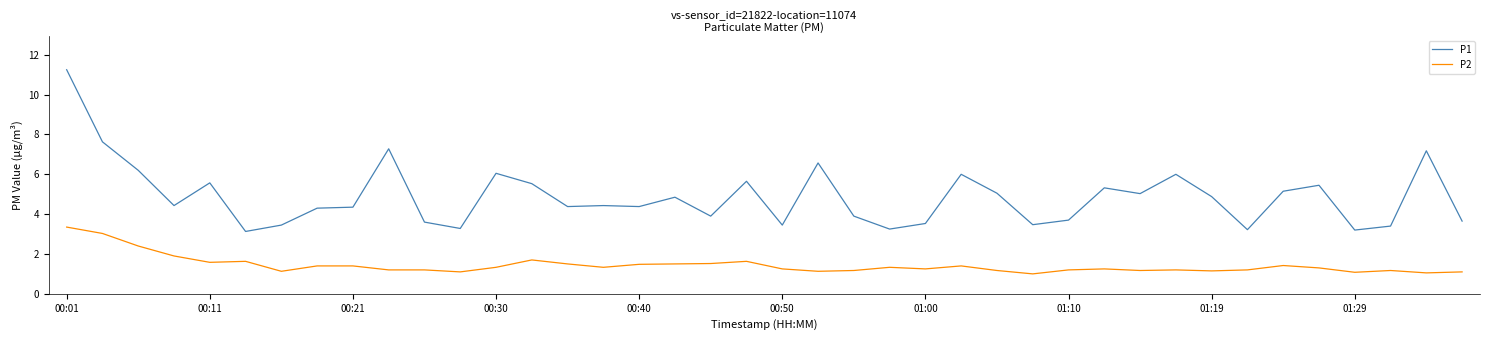

Does the chart display data point markers on the line(s)?

No